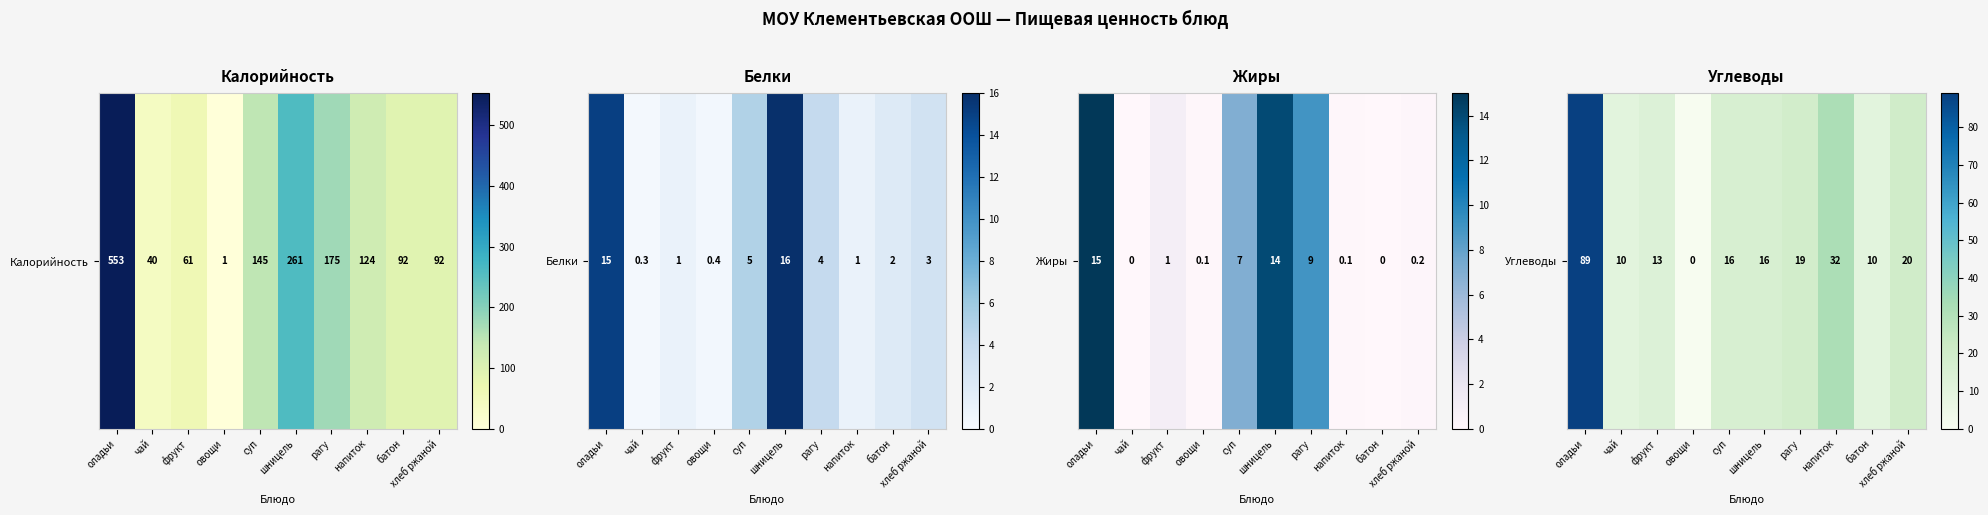

Rank the categories by value from lowest to highest.

овощи, чай, батон, фрукт, суп, шницель, рагу, хлеб ржаной, напиток, оладьи